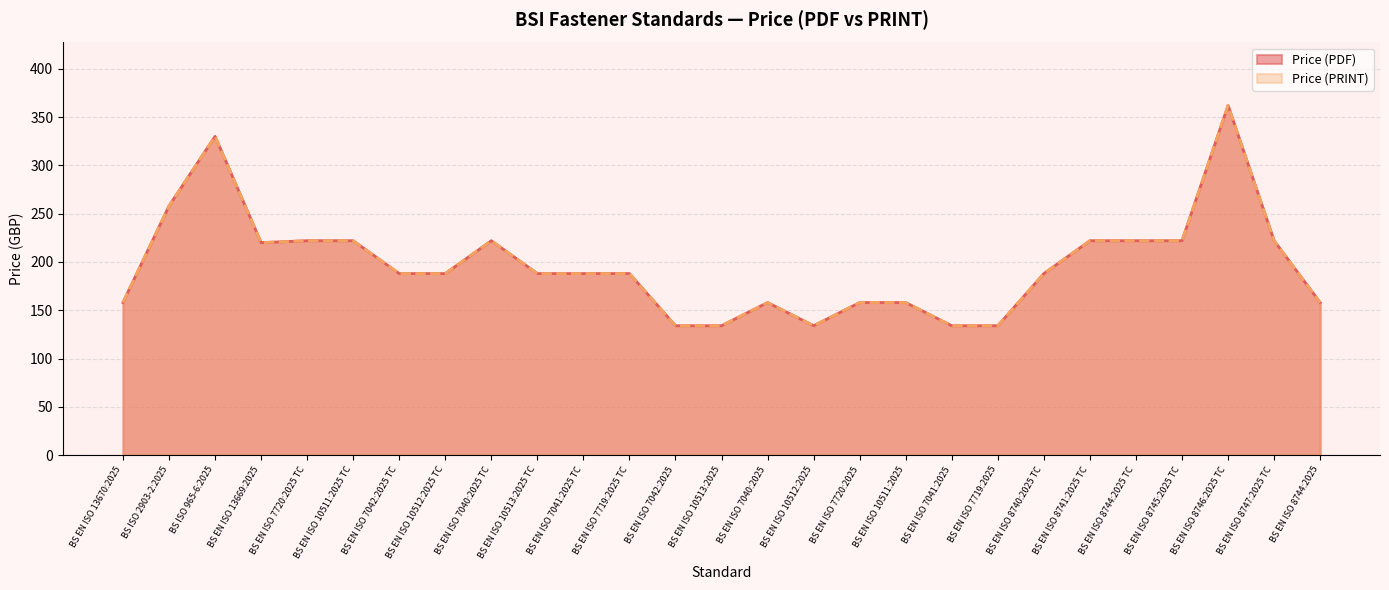

What is the label of the 11th point from the left?

BS EN ISO 7041:2025 TC